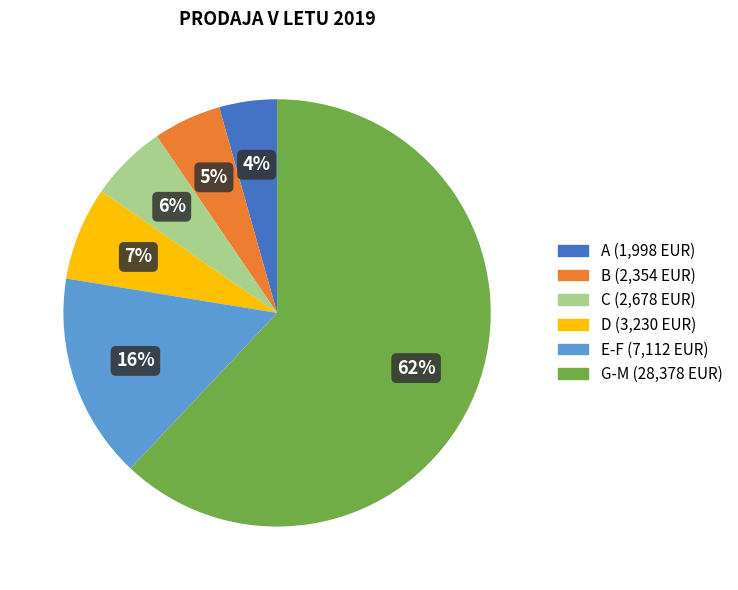

To the nearest percent, what is the difference between the largest and smallest slice percentages?

58%